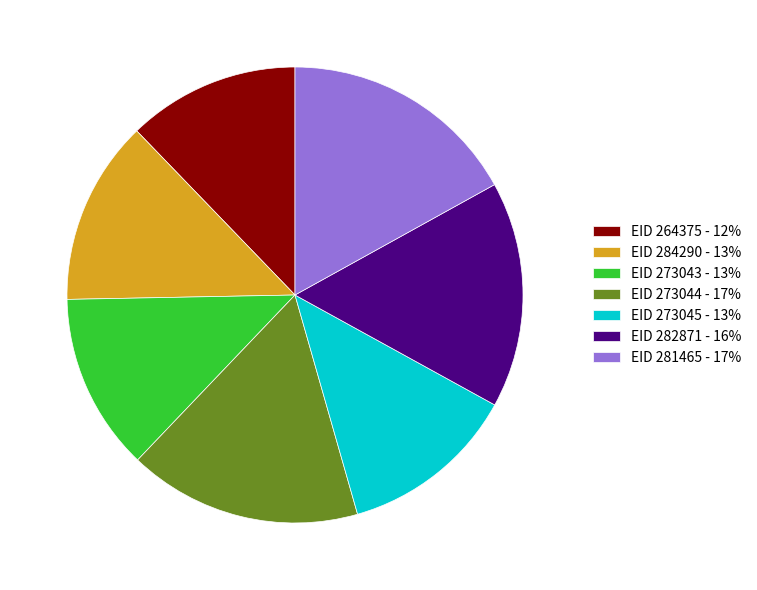

Approximately how many times larger is the value at EID 264375 - 12% compared to EID 273044 - 17%?

0.7